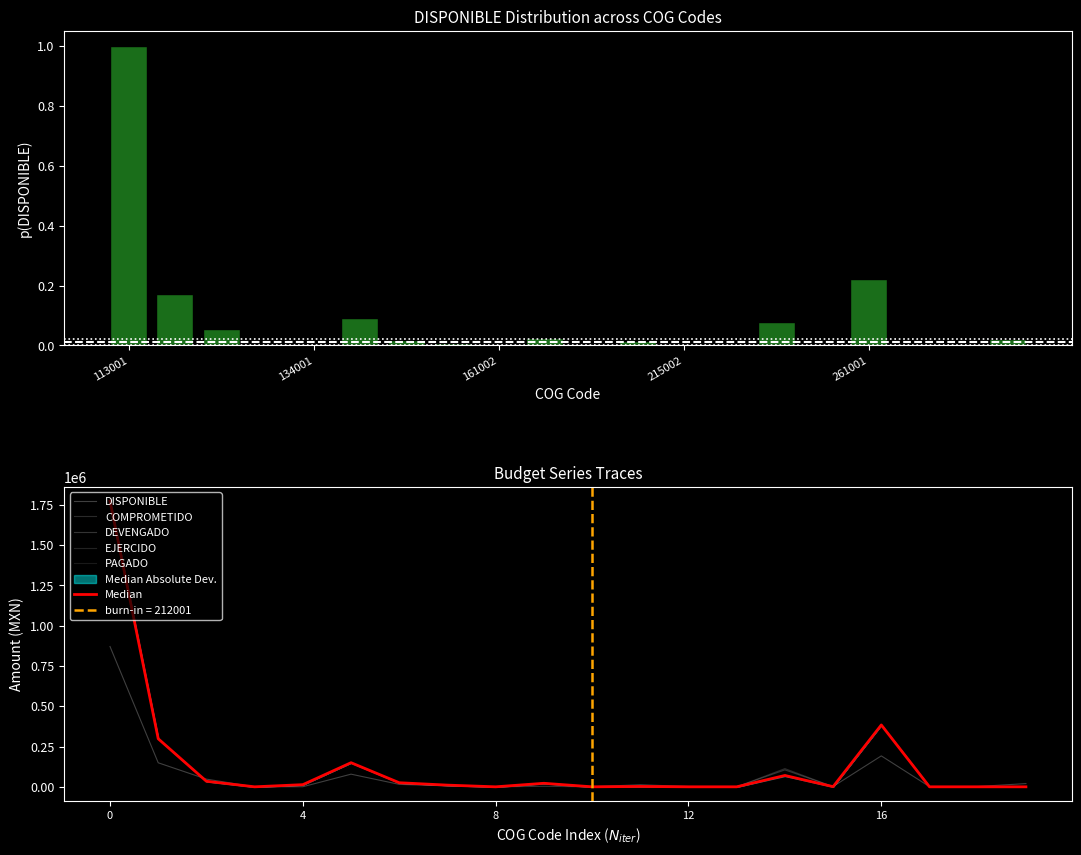

Reading left to right, extract all data points from this chart.

DISPONIBLE: 870846.2	149155.4	47697.0	0.0	576.3	78504.3	15179.0	5703.1	1.0	21885.7	1000.0	12761.2	2000.0	1000.0	67059.0	2000.0	192000.0	1000.0	2000.0	20000.0
COMPROMETIDO: 1773462.8	298310.6	34338.4	0.0	13423.7	149703.3	25308.0	10450.9	0.0	22814.3	0.0	2238.8	0.0	0.0	112941.0	1000.0	384000.0	0.0	0.0	0.0
DEVENGADO: 1773462.8	298310.6	34338.4	0.0	13423.7	149703.3	25308.0	10450.9	0.0	22814.3	0.0	2238.8	0.0	0.0	105053.6	1000.0	384000.0	0.0	0.0	0.0
EJERCIDO: 1773462.8	298310.6	34338.4	0.0	13423.7	149703.3	25308.0	10450.9	0.0	3132.0	0.0	2238.8	0.0	0.0	70340.3	1000.0	384000.0	0.0	0.0	0.0
PAGADO: 1773462.8	298310.6	34338.4	0.0	13423.7	149703.3	25308.0	10450.9	0.0	3132.0	0.0	2238.8	0.0	0.0	70340.3	1000.0	384000.0	0.0	0.0	0.0
Median: 1773462.8	298310.6	34338.4	0.0	13423.7	149703.3	25308.0	10450.9	0.0	21885.7	0.0	2238.8	0.0	0.0	70340.3	1000.0	384000.0	0.0	0.0	0.0